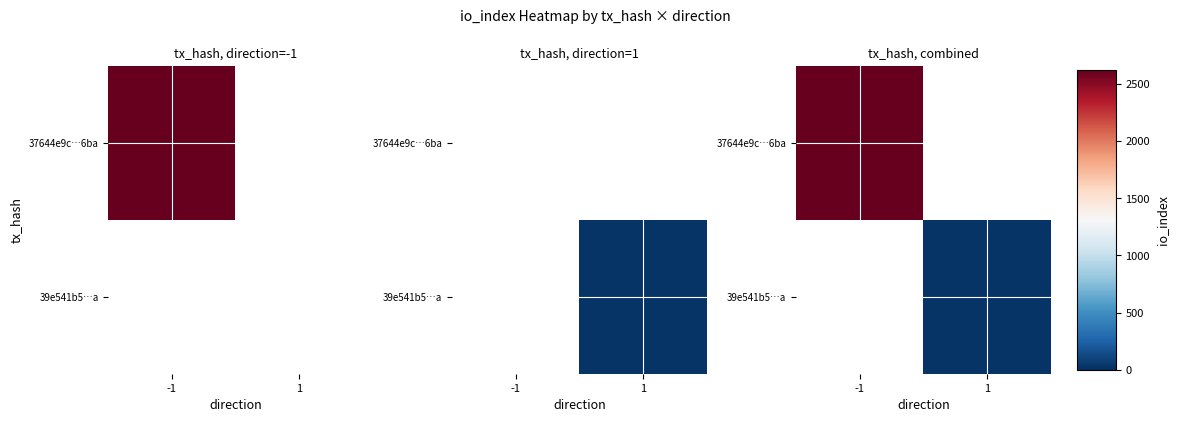

Rank the series by their average value, from lowest to highest.

37644e9c…6ba, 39e541b5…a